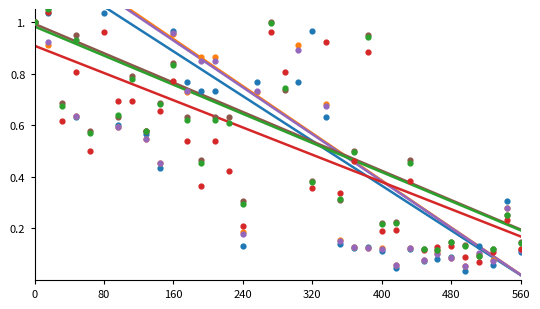

At how many categories does at least one series exceed 0?

36